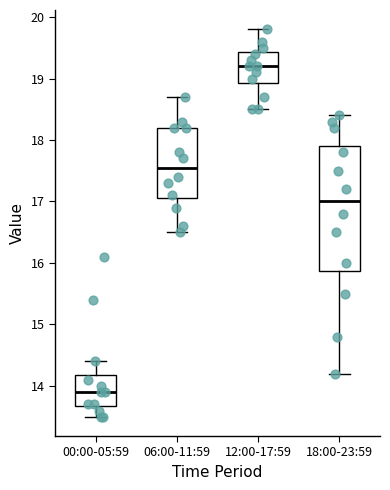

Reading left to right, transcribe this box plot: for each box, give where its median line is, the range the box spans, and where its two whiskers end, as read against the y-axis. The values are not printed on the chart, so give them approximately, as read against the axis.

00:00-05:59: median 13.9, box 13.7 to 14.2, whiskers 13.5 to 14.4
06:00-11:59: median 17.6, box 17.1 to 18.2, whiskers 16.5 to 18.7
12:00-17:59: median 19.2, box 18.9 to 19.4, whiskers 18.5 to 19.8
18:00-23:59: median 17.0, box 15.9 to 17.9, whiskers 14.2 to 18.4